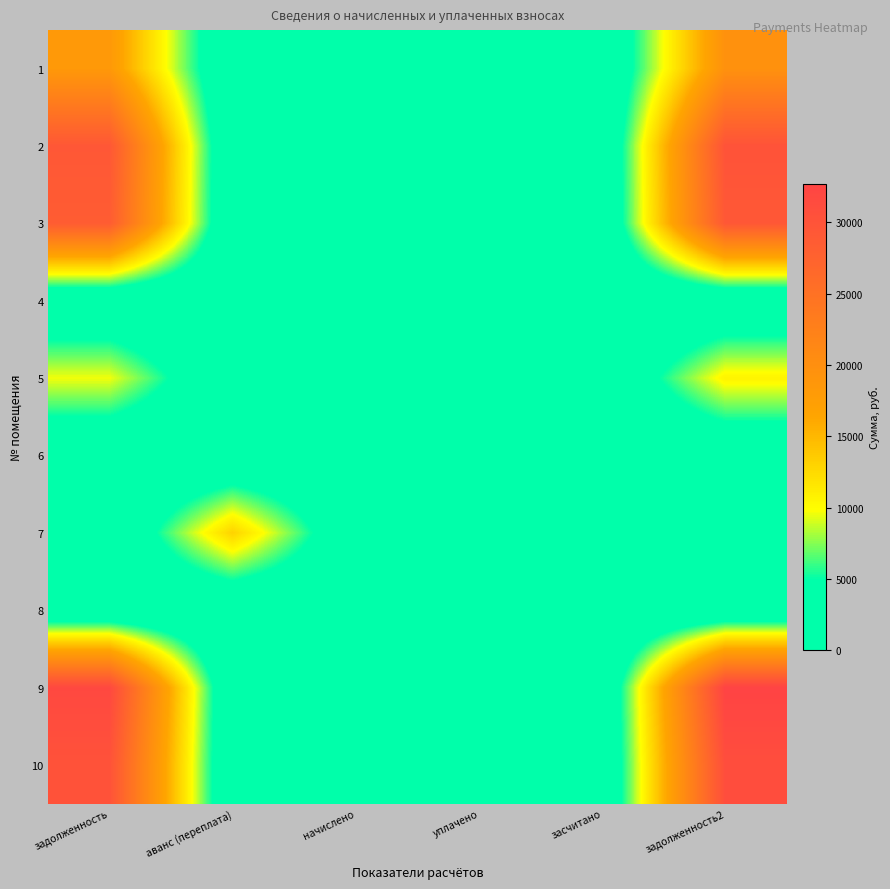

Reading left to right, list all the values displayed in this chart.

1: задолженность=18392.6	аванс (переплата)=0.0	начислено=819.1	уплачено=0.0	засчитано=0.0	задолженность2=19635.6
2: задолженность=29331.5	аванс (переплата)=0.0	начислено=753.1	уплачено=0.0	засчитано=0.0	задолженность2=30084.6
3: задолженность=28559.6	аванс (переплата)=0.0	начислено=733.3	уплачено=0.0	засчитано=0.0	задолженность2=29292.9
4: задолженность=191.8	аванс (переплата)=0.0	начислено=634.2	уплачено=614.6	засчитано=0.0	задолженность2=211.4
5: задолженность=9627.1	аванс (переплата)=0.0	начислено=819.1	уплачено=0.0	засчитано=0.0	задолженность2=10686.4
6: задолженность=234.4	аванс (переплата)=0.0	начислено=775.1	уплачено=492.8	засчитано=0.0	задолженность2=516.7
7: задолженность=0.0	аванс (переплата)=13038.9	начислено=733.3	уплачено=0.0	засчитано=0.0	задолженность2=0.0
8: задолженность=201.8	аванс (переплата)=0.0	начислено=667.2	уплачено=646.6	засчитано=0.0	задолженность2=222.4
9: задолженность=31904.5	аванс (переплата)=0.0	начислено=819.1	уплачено=0.0	засчитано=0.0	задолженность2=32723.6
10: задолженность=30189.2	аванс (переплата)=0.0	начислено=775.1	уплачено=0.0	засчитано=0.0	задолженность2=30964.3